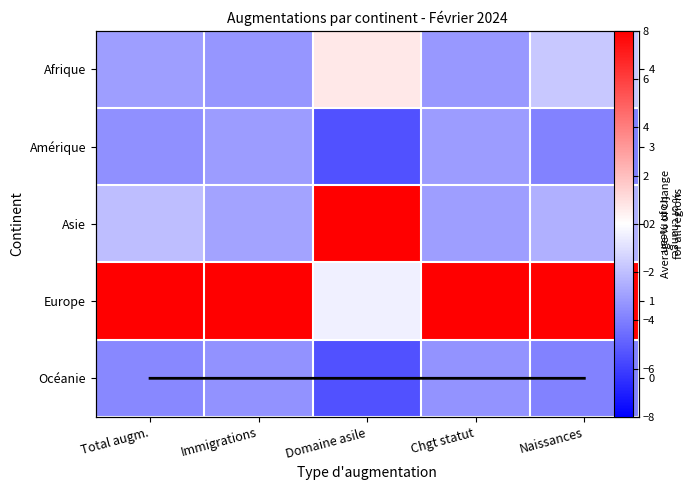

What is the average value of the Océanie series?

-4.0